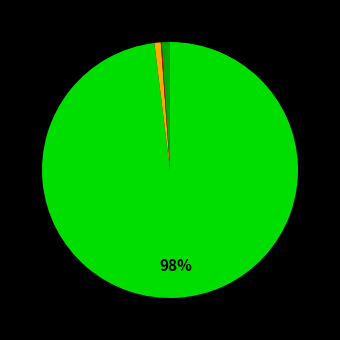

Does any single category account for the majority?

Yes